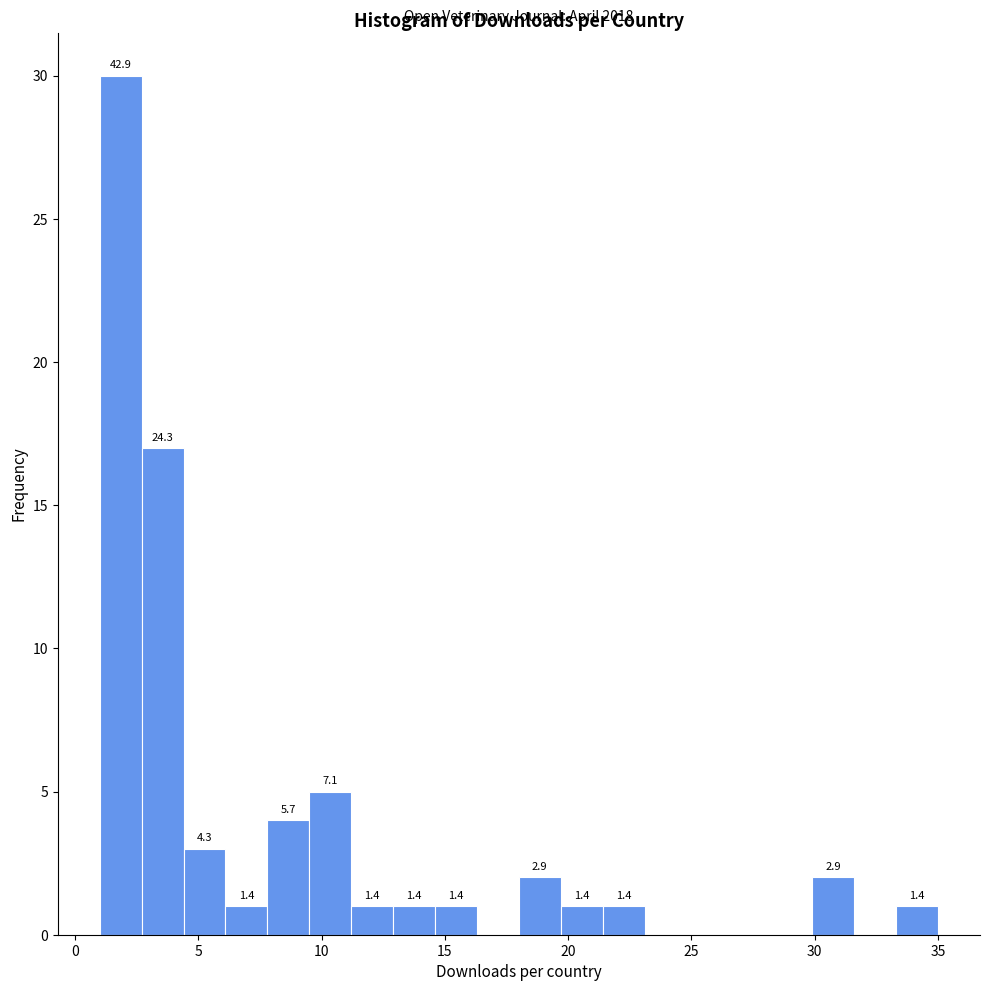

Read against the x-axis, roughly where is the centre of the tallest bar?

2.0